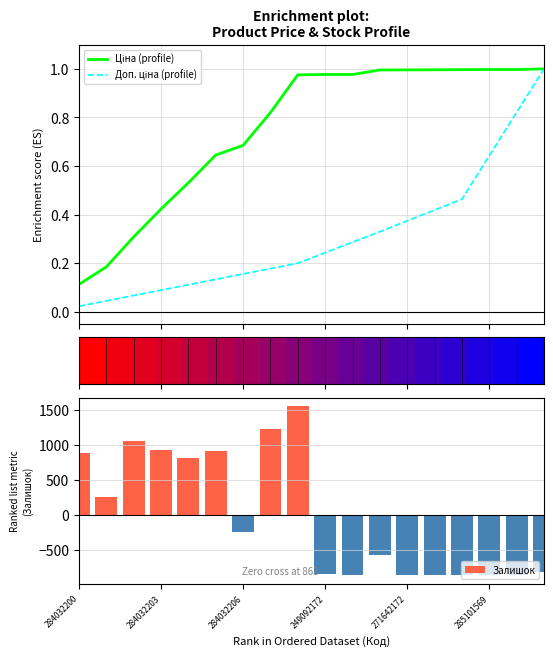

Which series has the largest total across all categories?

Ціна (profile)